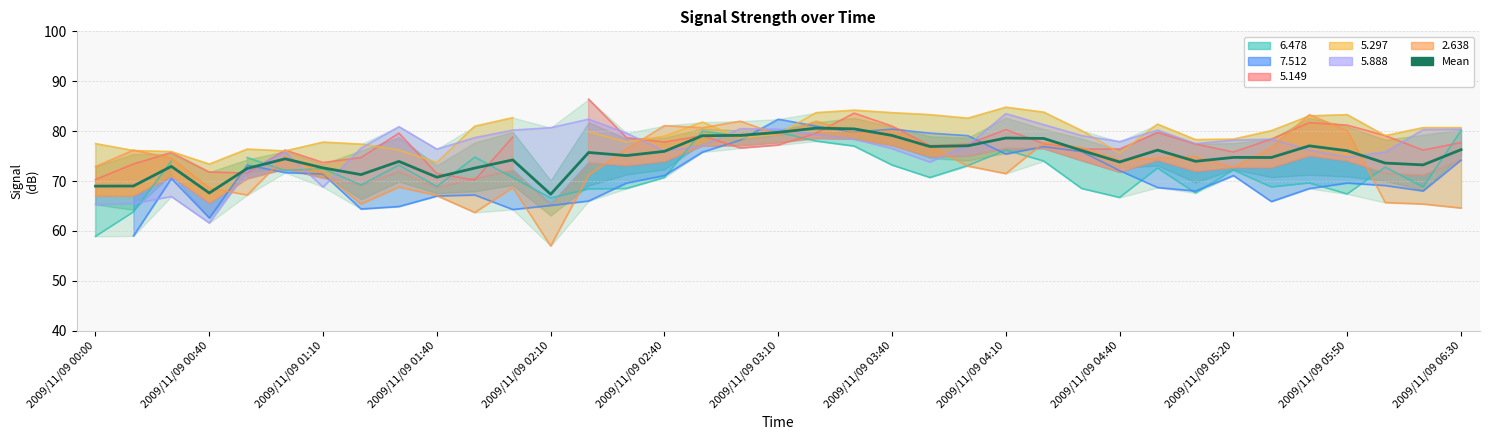

What is the sum of the values at 20 and 2009/11/09 02:40?

154.9